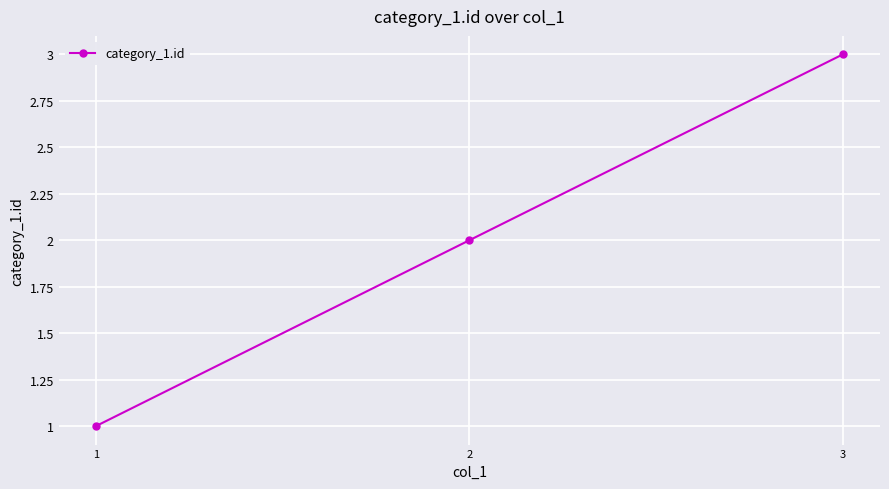

The chart shows a value of 1 at 2. True or false?

False